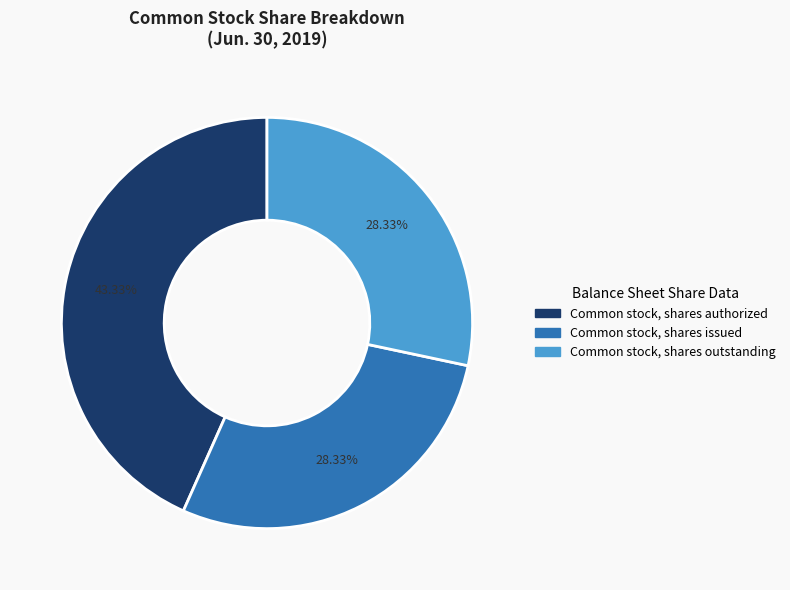

To the nearest percent, what percentage of the pie is Common stock, shares outstanding?

28%